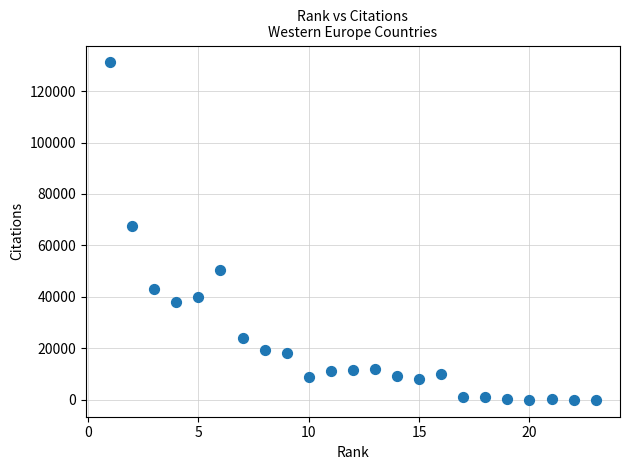

What is the range of X values (max minus min)?

22